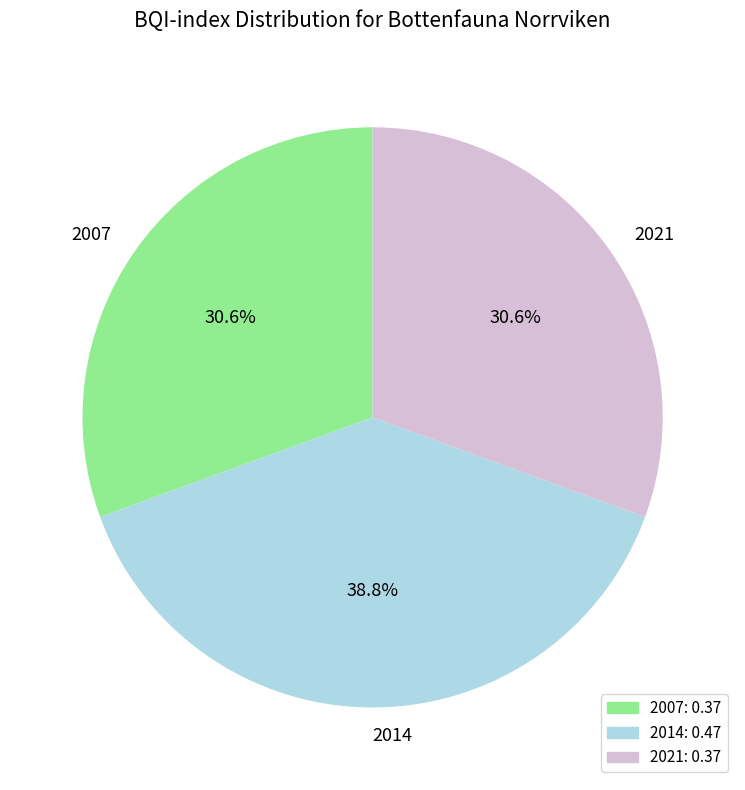

Count the number of slices in the pie.

3